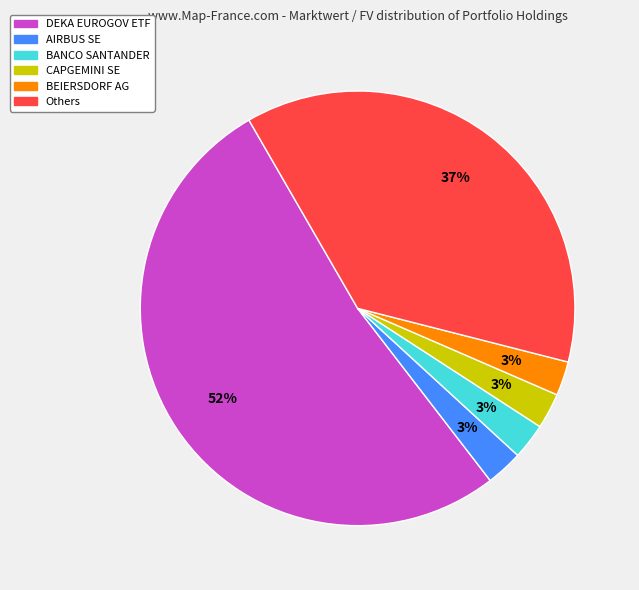

To the nearest percent, what is the average slice percentage?

17%